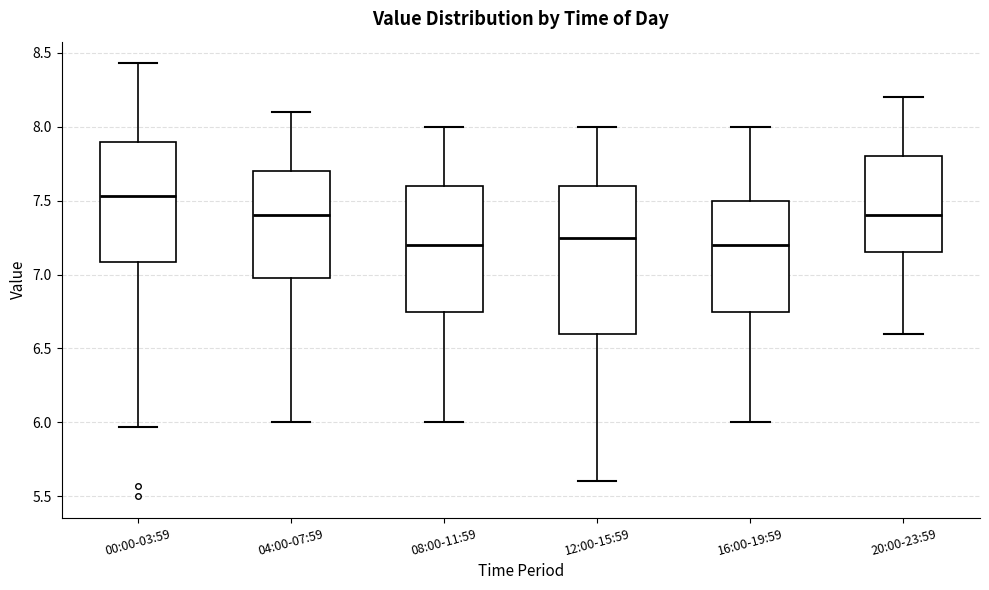

Which box is the tallest, from its lower edge to its upper edge?

12:00-15:59